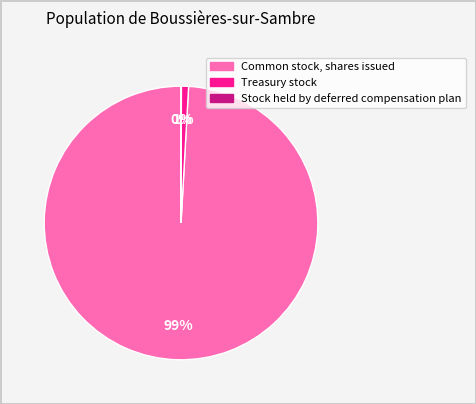

Is there any slice that represents more than half of the pie?

Yes